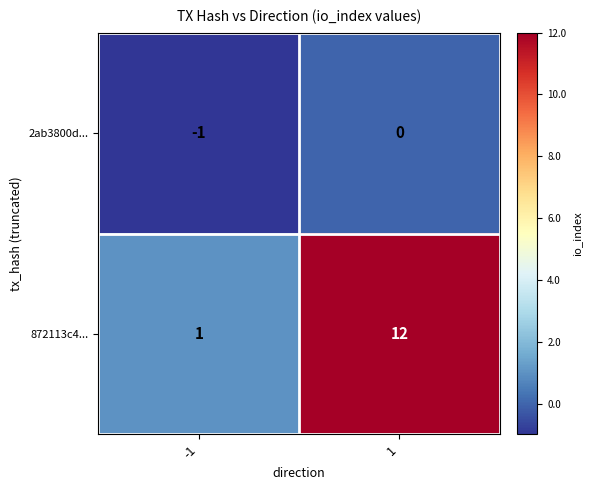

Reading left to right, extract all data points from this chart.

2ab3800d...: -1=-1	1=0
872113c4...: -1=1	1=12